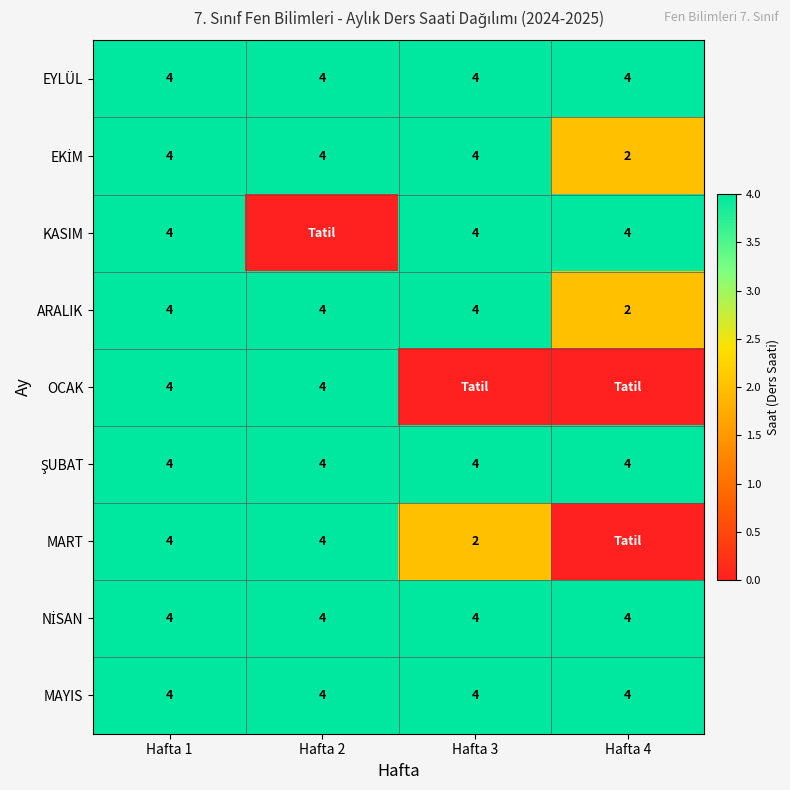

True or false: MART has a value of 2 at Hafta 3.

True